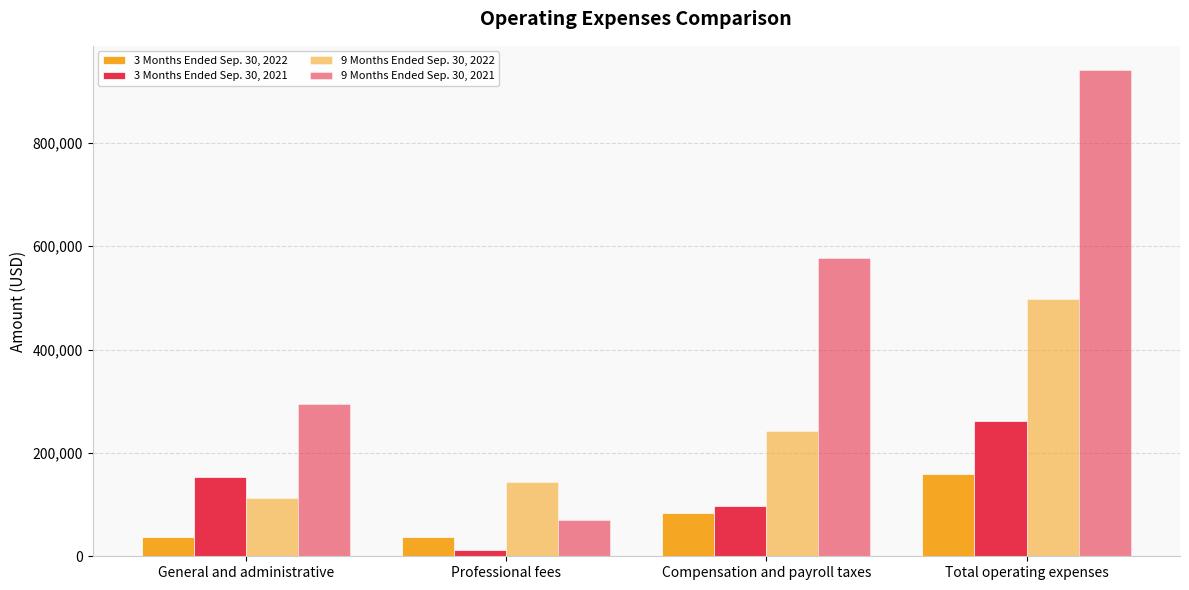

What is the label of the 2nd bar from the right?

Compensation and payroll taxes